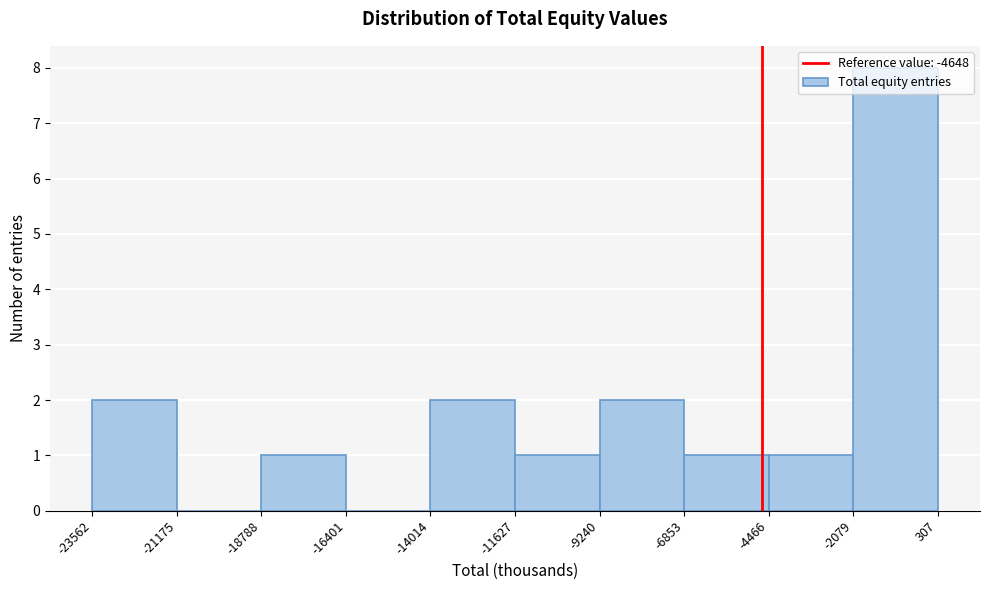

Reading left to right, transcribe this chart: for each bar, give the range it covers on the x-axis and its height. The values are not printed on the chart, so give them approximately, as read against the axis.

-23562 to -21175: 2
-21175 to -18788: 0
-18788 to -16401: 1
-16401 to -14014: 0
-14014 to -11627: 2
-11627 to -9240: 1
-9240 to -6853: 2
-6853 to -4466: 1
-4466 to -2079: 1
-2079 to 307: 8